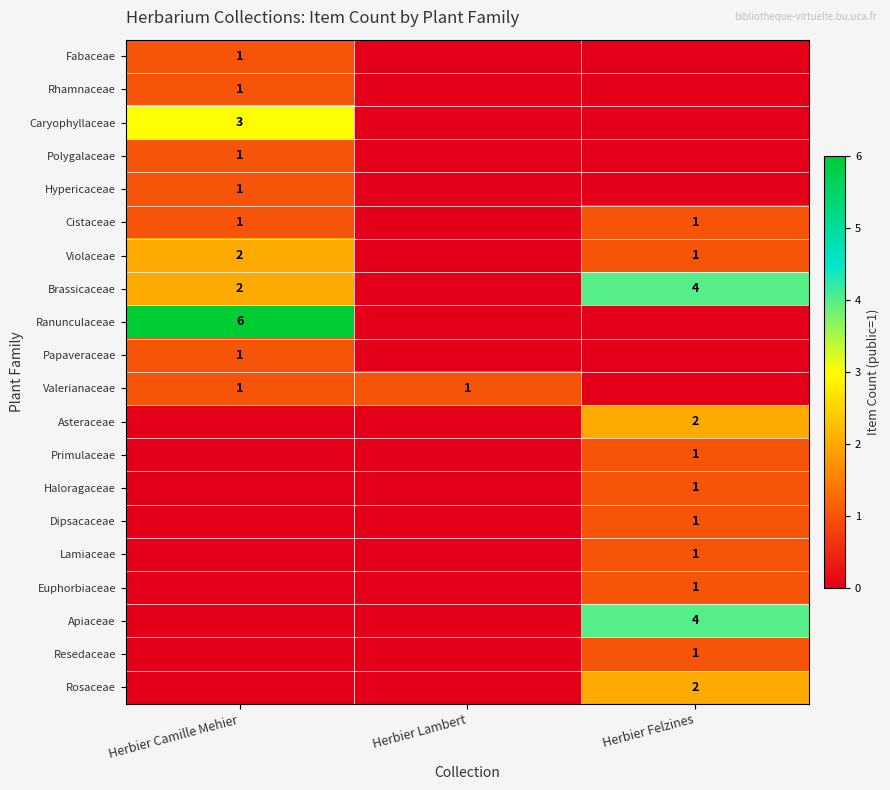

Between Herbier Camille Mehier and Herbier Felzines, which series saw the biggest shift?

Ranunculaceae